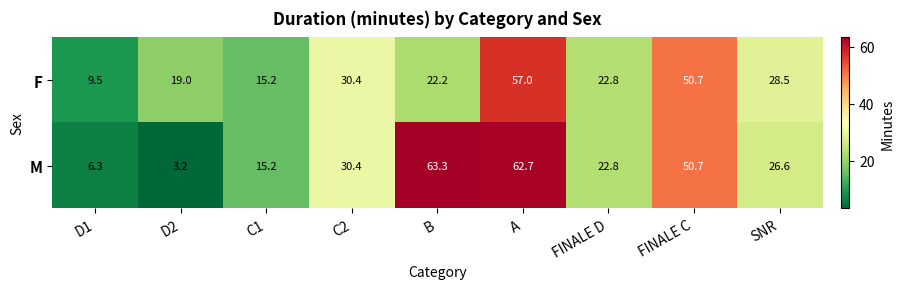

At how many categories does at least one series exceed 6?

9